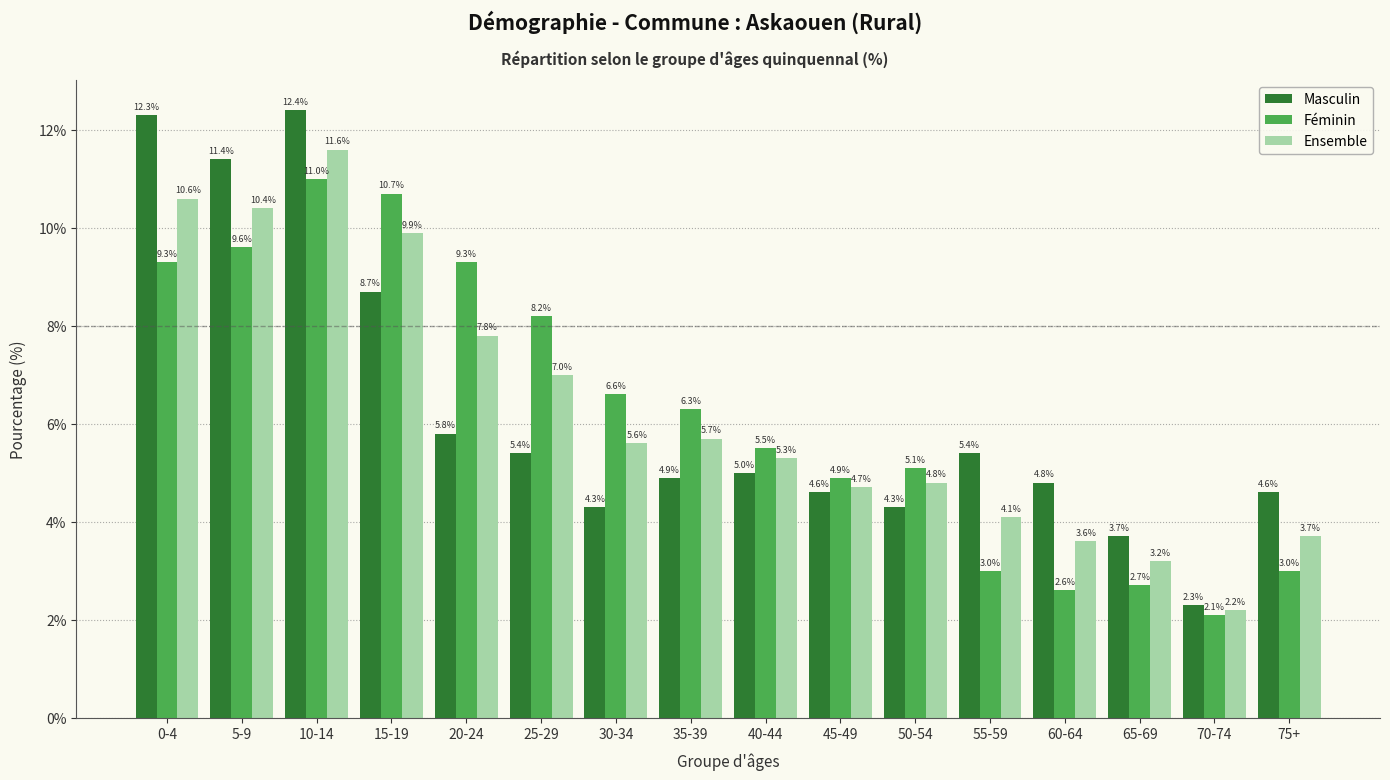

True or false: Ensemble has a value of 8.0 at 10-14.

False